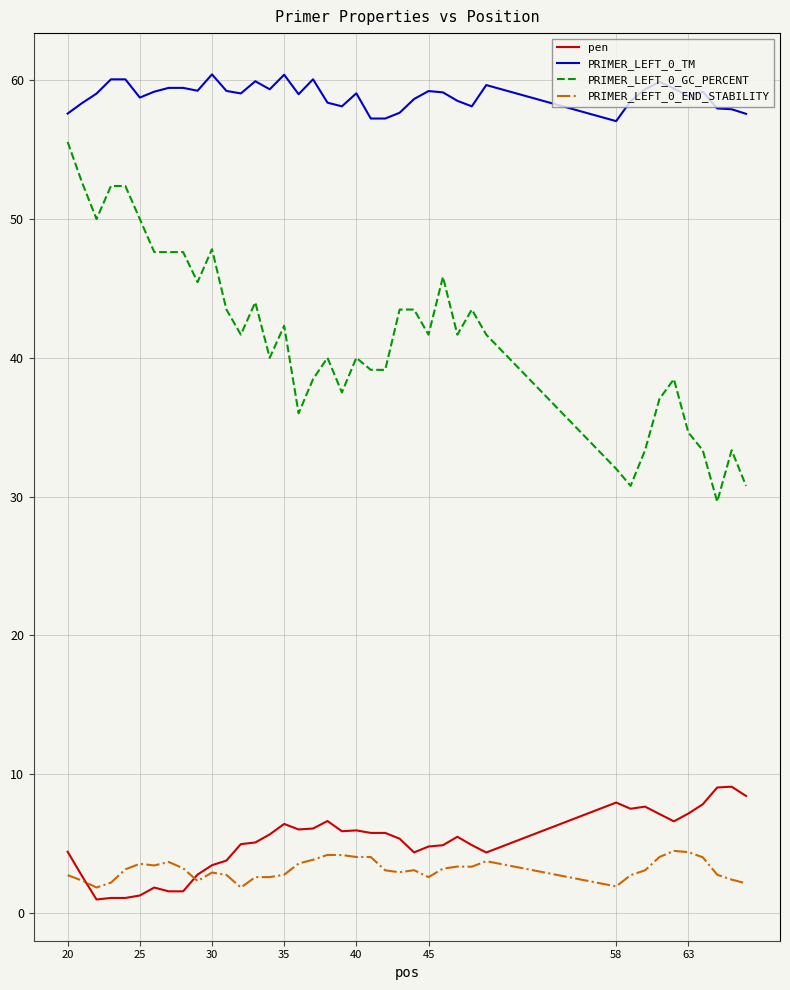

List the series in order of their peak value, lowest first.

PRIMER_LEFT_0_END_STABILITY, pen, PRIMER_LEFT_0_GC_PERCENT, PRIMER_LEFT_0_TM